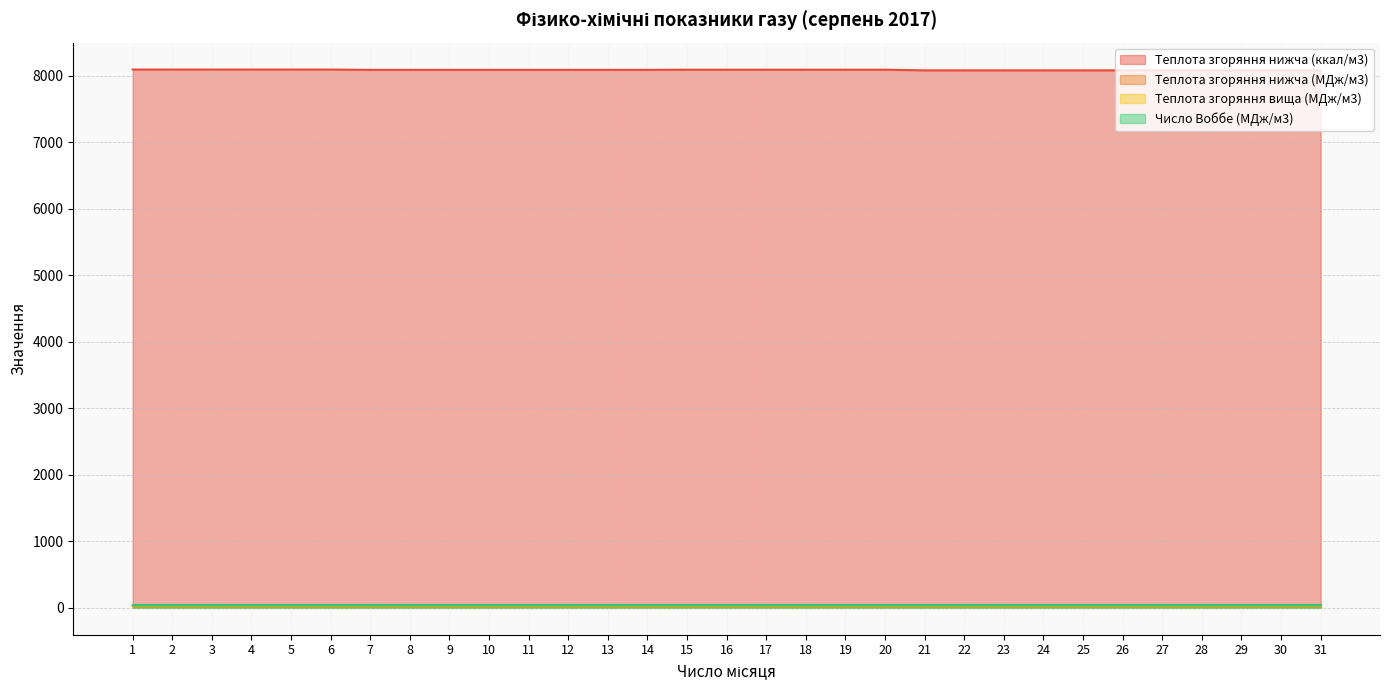

What is the total value across all series at 25?

8204.0